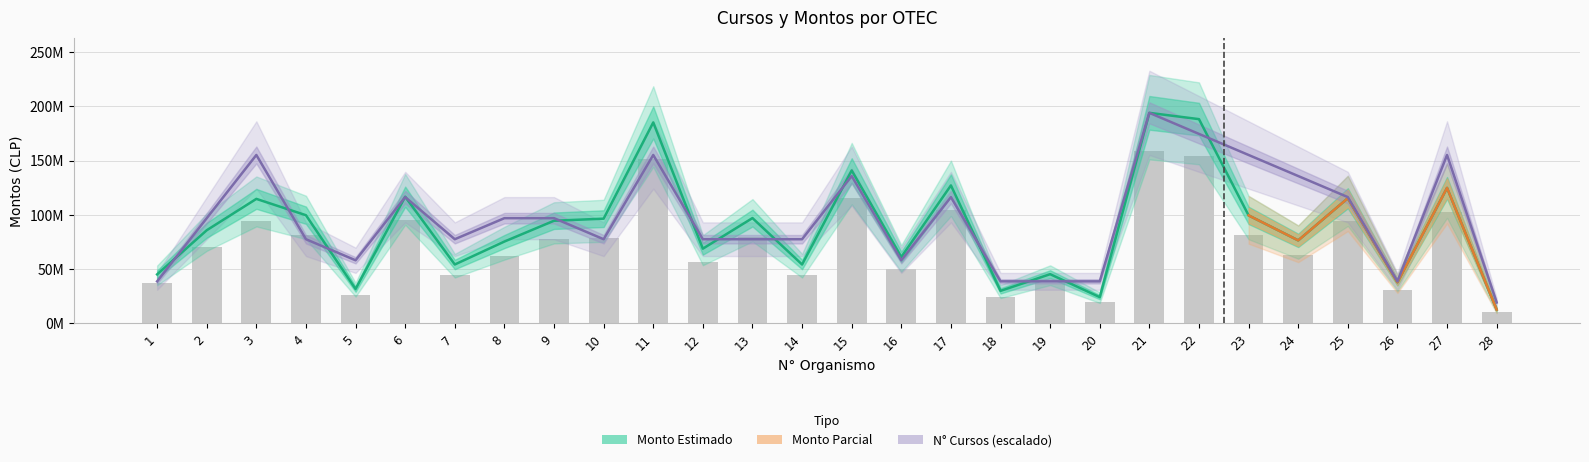

Count the N° de Cursos values in the range 58157040 to 135699760.

16